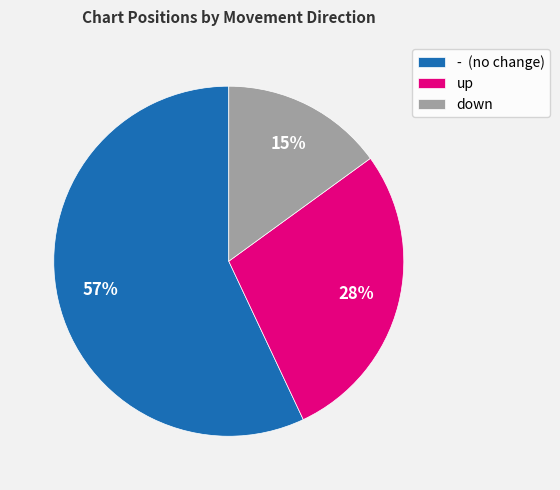

Is - the majority of the pie?

Yes